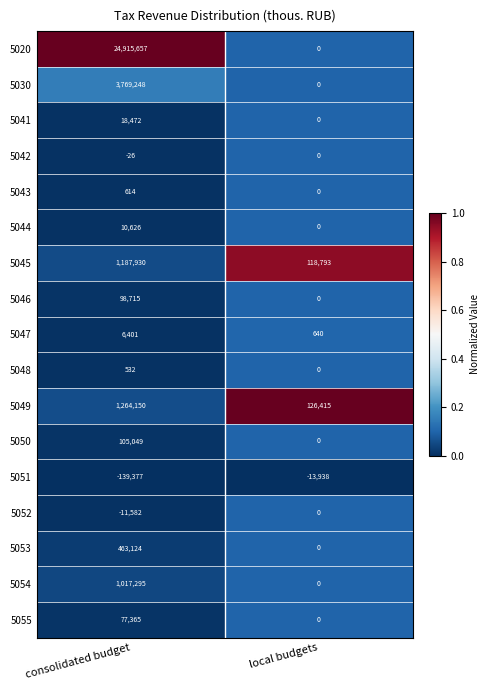

What is the difference between the 5049 values at local budgets and consolidated budget?

1137735